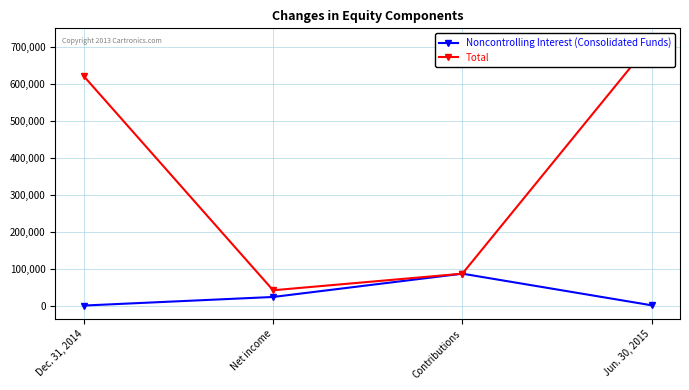

At which category is the sum across all series the highest?

Jun. 30, 2015